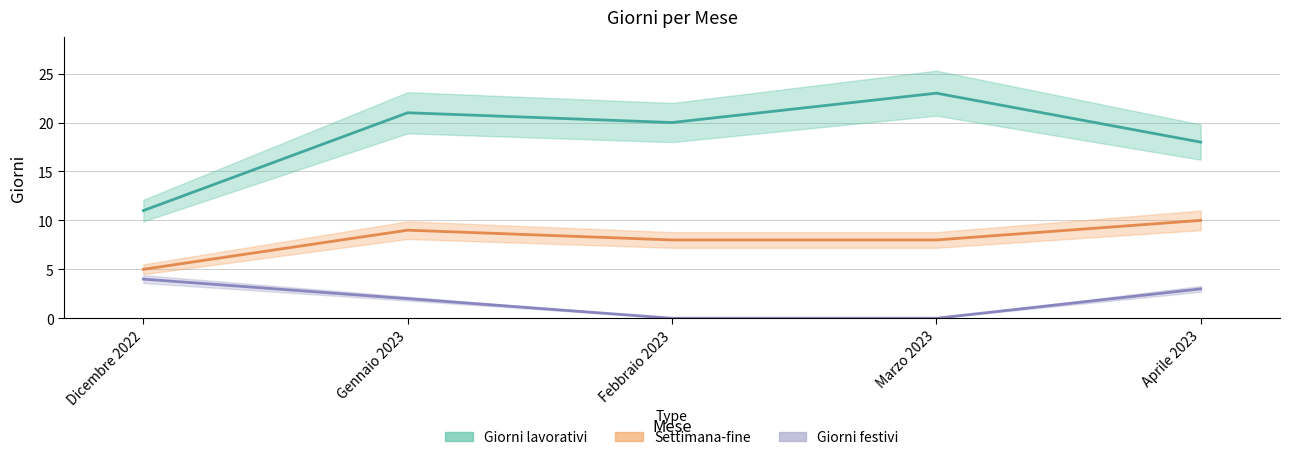

What is the label of the 1st point from the right?

Aprile 2023